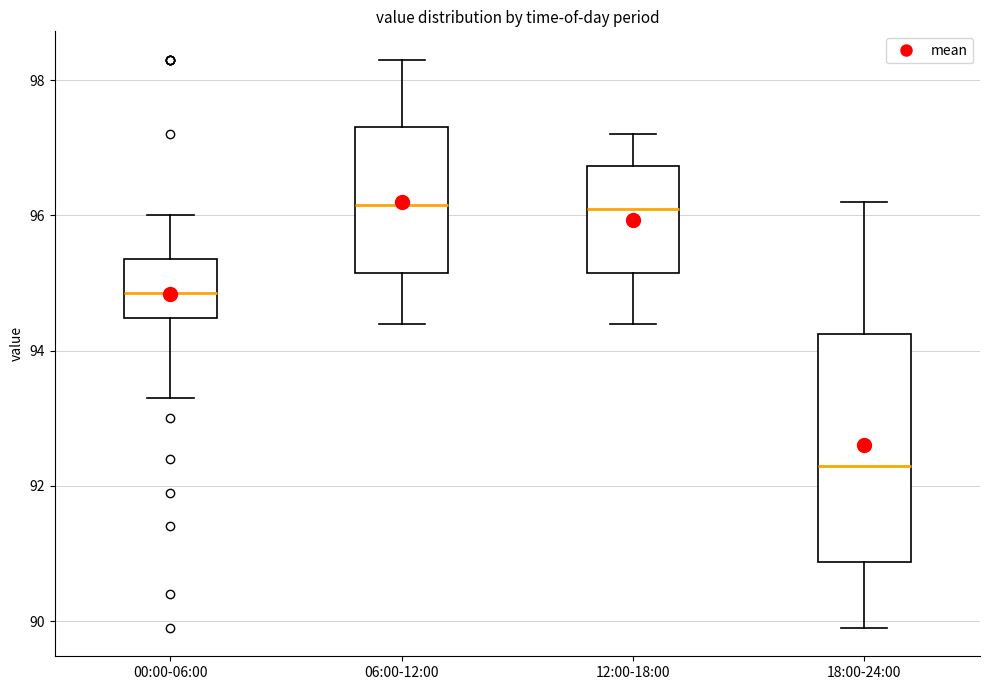

Reading left to right, transcribe this box plot: for each box, give where its median line is, the range the box spans, and where its two whiskers end, as read against the y-axis. The values are not printed on the chart, so give them approximately, as read against the axis.

00:00-06:00: median 94.8, box 94.4 to 95.4, whiskers 93.4 to 96.0
06:00-12:00: median 96.2, box 95.2 to 97.4, whiskers 94.4 to 98.4
12:00-18:00: median 96.2, box 95.2 to 96.8, whiskers 94.4 to 97.2
18:00-24:00: median 92.4, box 90.8 to 94.2, whiskers 90.0 to 96.2